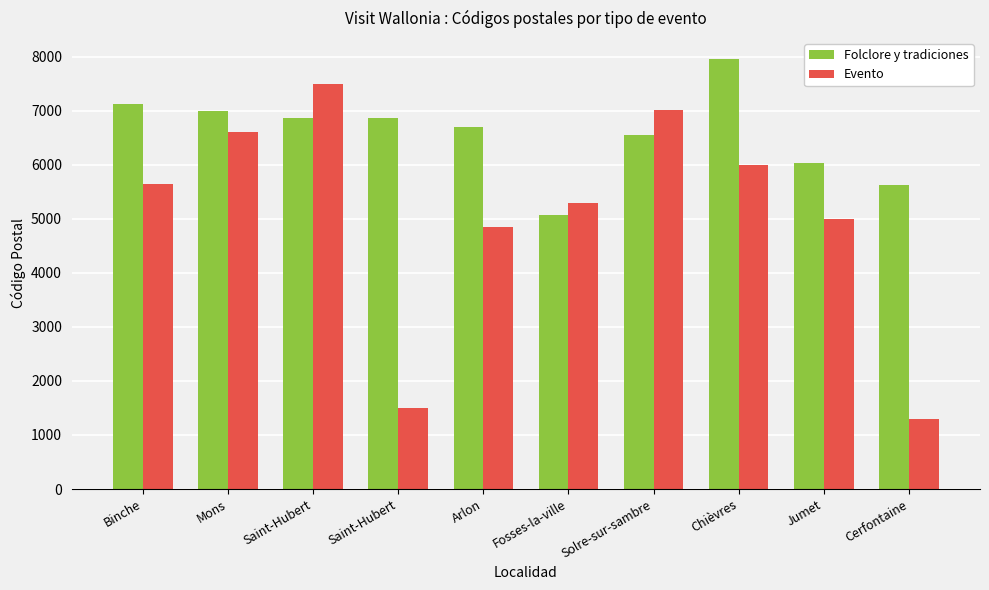

At which label is Folclore y tradiciones closest to 6510?

Solre-sur-sambre